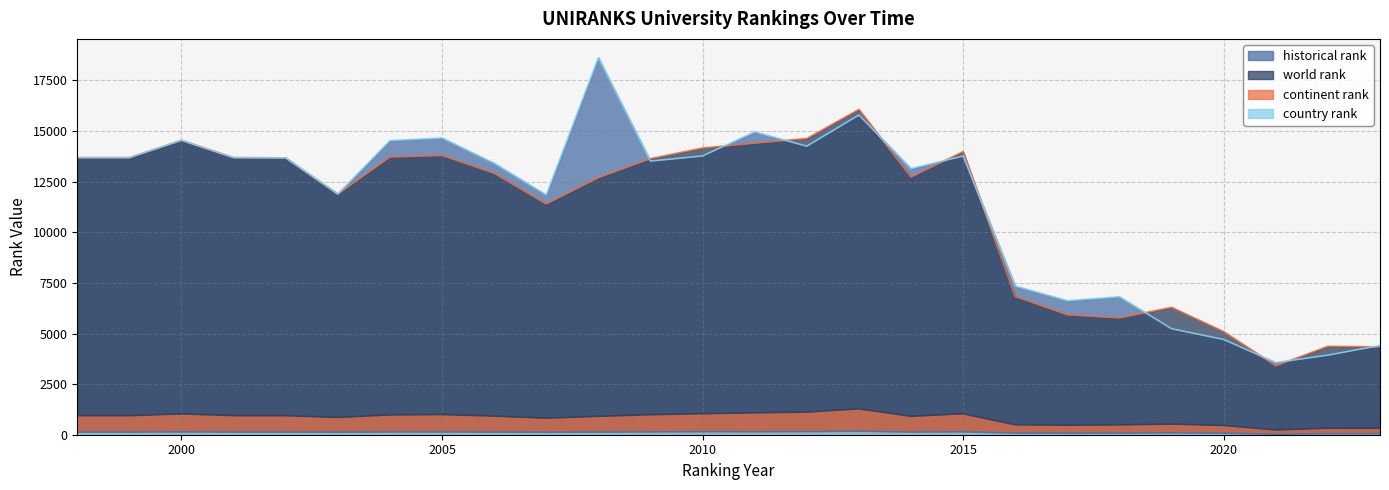

At which category does continent rank reach its first local peak?

2000